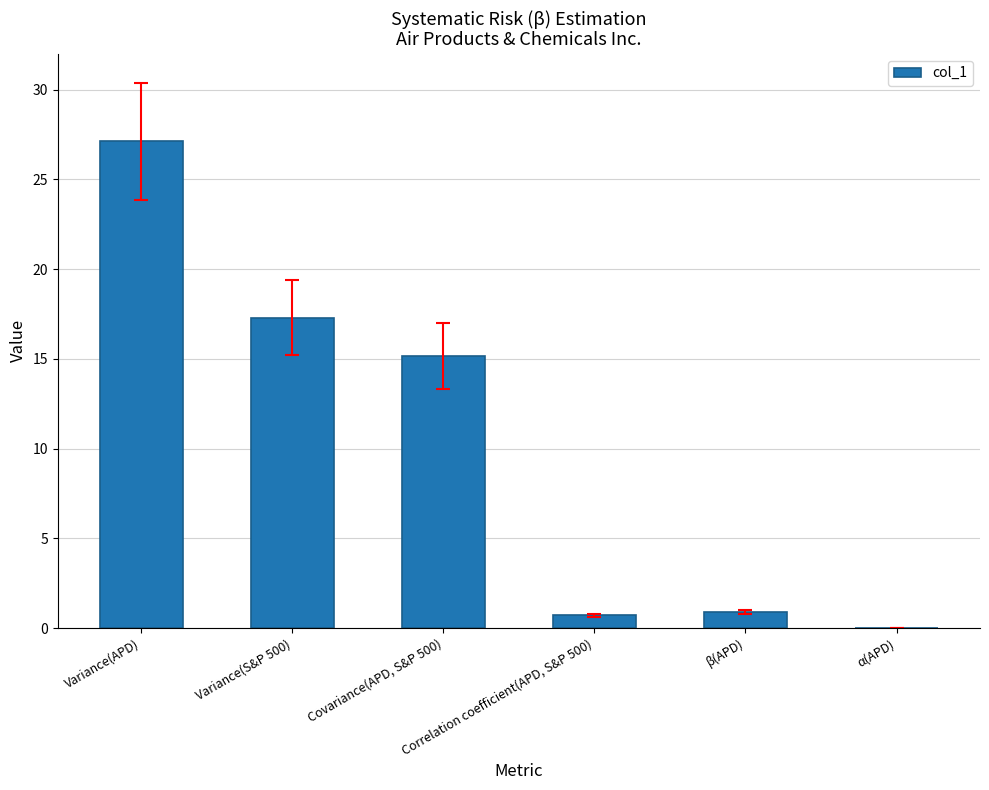

The value at Correlation coefficient(APD, S&P 500) is 0.7. True or false?

True